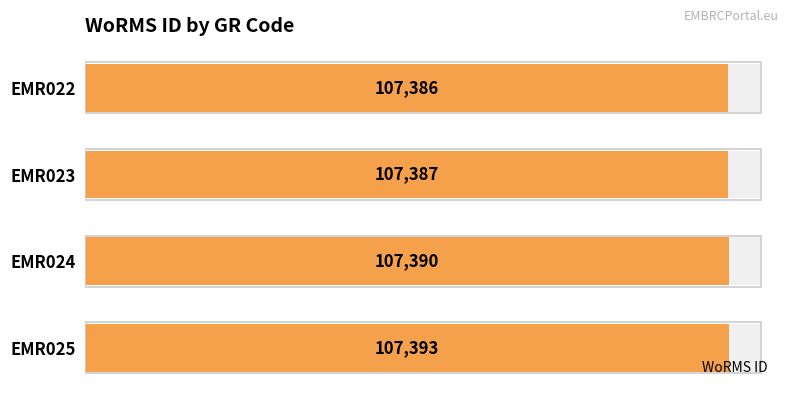

Which has a higher value, EMR022 or EMR024?

EMR024